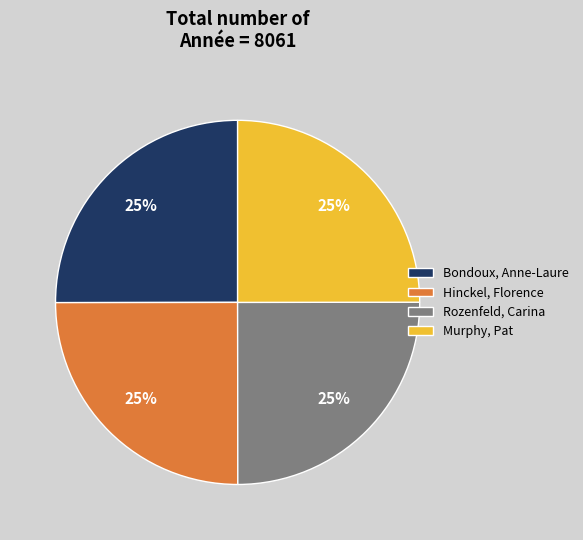

Approximately how many times larger is the value at Hinckel, Florence compared to Bondoux, Anne-Laure?

1.0